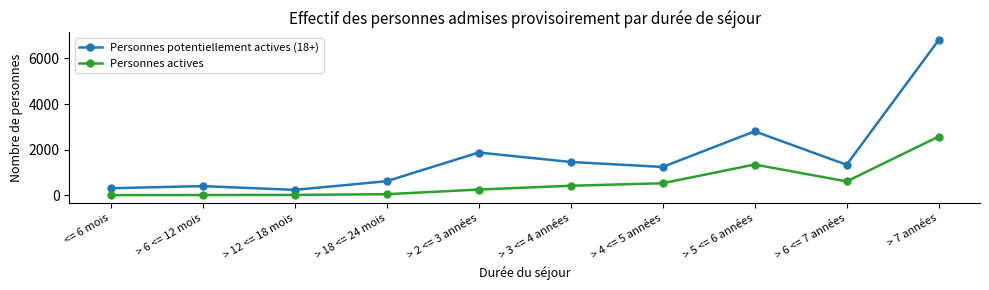

Rank the categories by Personnes potentiellement actives (18+) value from highest to lowest.

> 7 années, > 5 <= 6 années, > 2 <= 3 années, > 3 <= 4 années, > 6 <= 7 années, > 4 <= 5 années, > 18 <= 24 mois, > 6 <= 12 mois, <= 6 mois, > 12 <= 18 mois